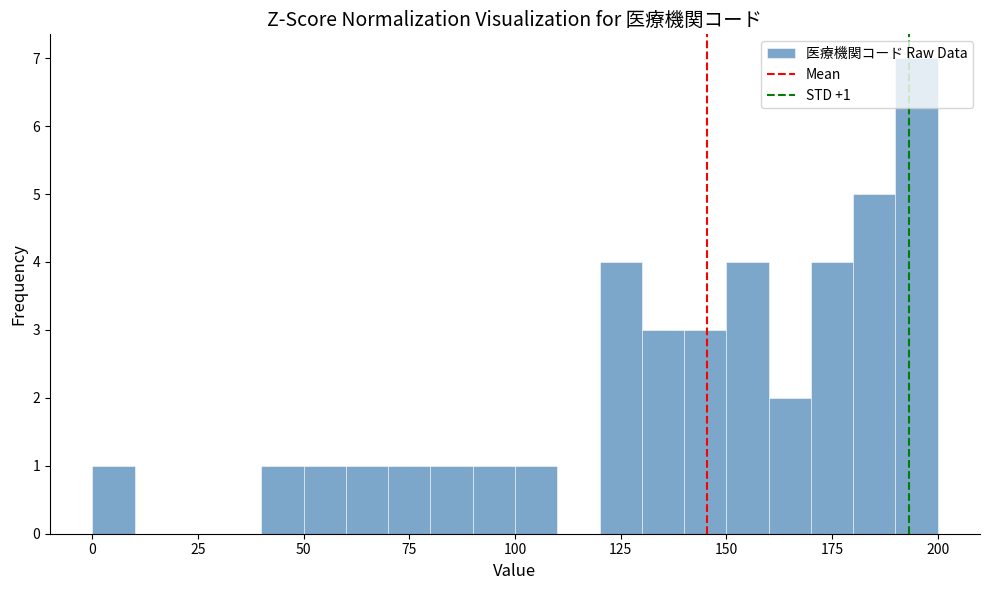

Around what value on the x-axis is the tallest bar? Give the approximate position of its centre, as read against the axis.

195